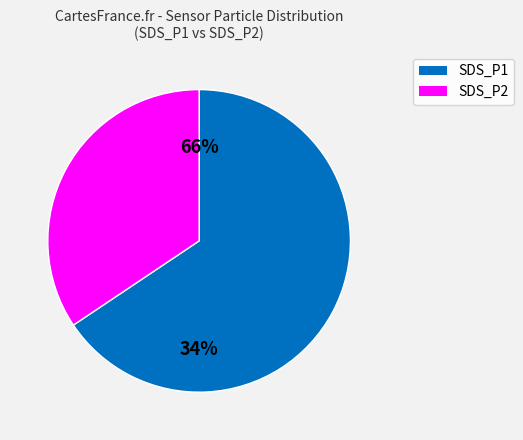

Does 6 represent more than half of the total?

No